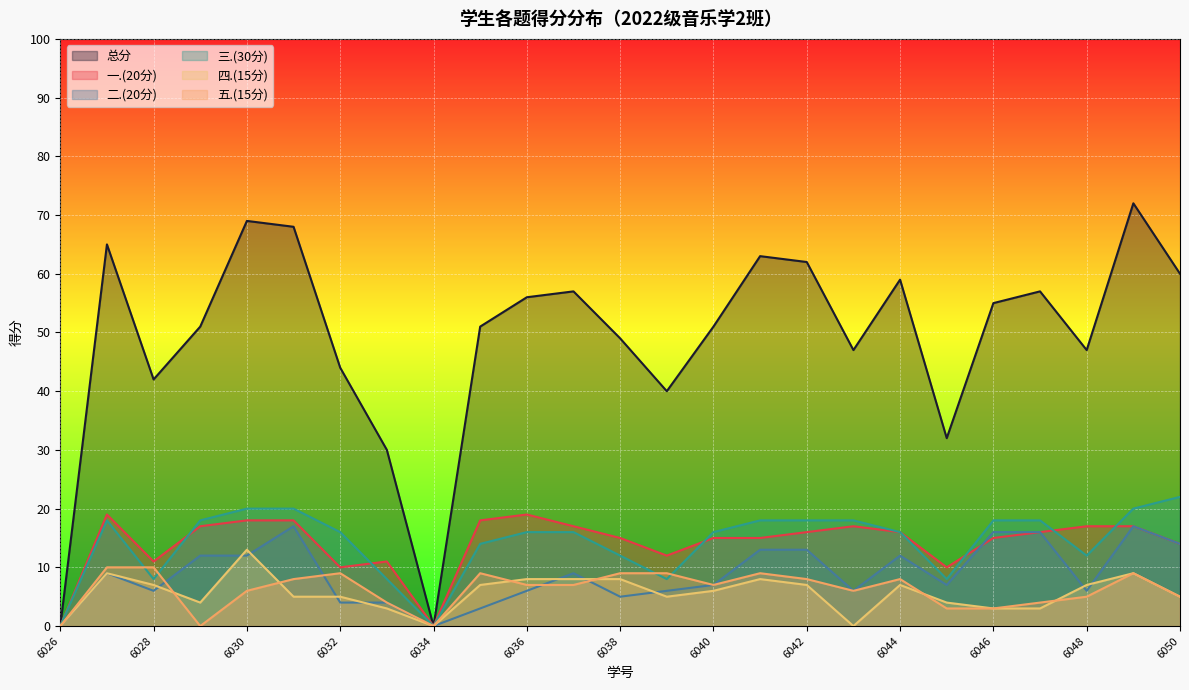

Which category has the highest value across all series?

2022136049